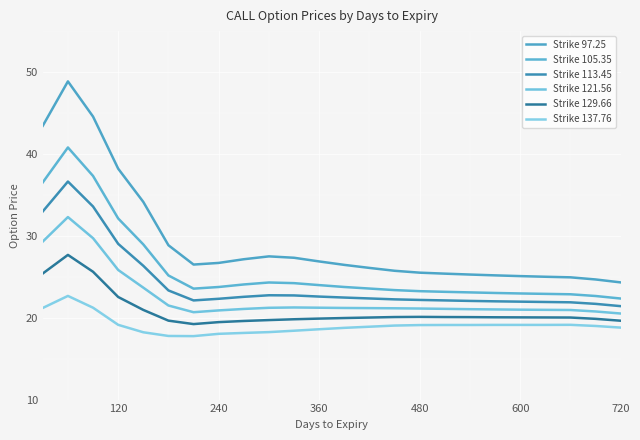

Which series has the largest total across all categories?

Strike 97.25